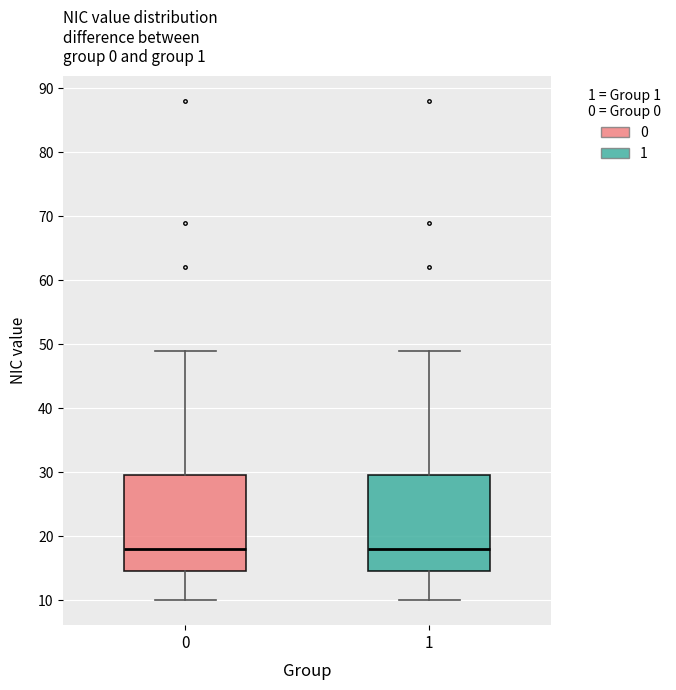

Reading left to right, transcribe this box plot: for each box, give where its median line is, the range the box spans, and where its two whiskers end, as read against the y-axis. The values are not printed on the chart, so give them approximately, as read against the axis.

0: median 18, box 15 to 30, whiskers 10 to 49
1: median 18, box 15 to 30, whiskers 10 to 49